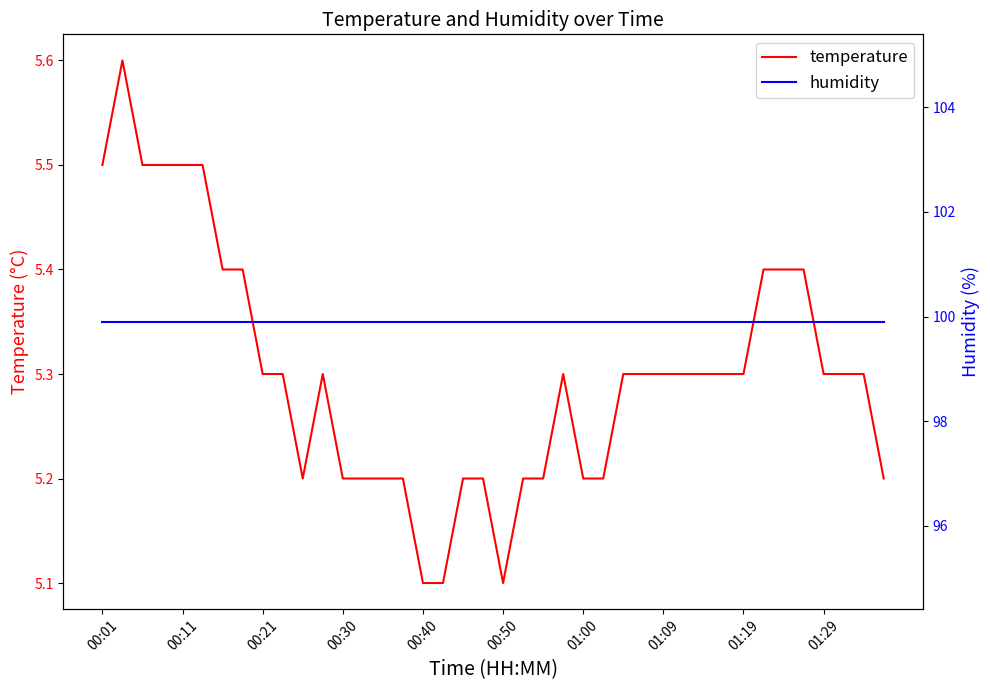

Between 15 and 18, which series saw the biggest shift?

temperature